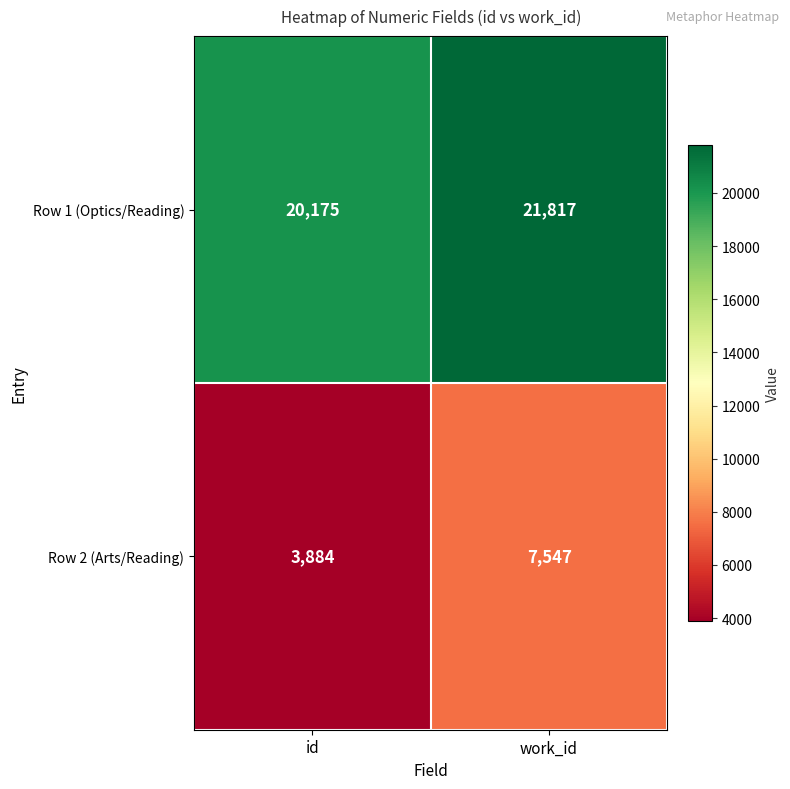

True or false: Row 1 (Optics/Reading) has a value of 34773 at id.

False